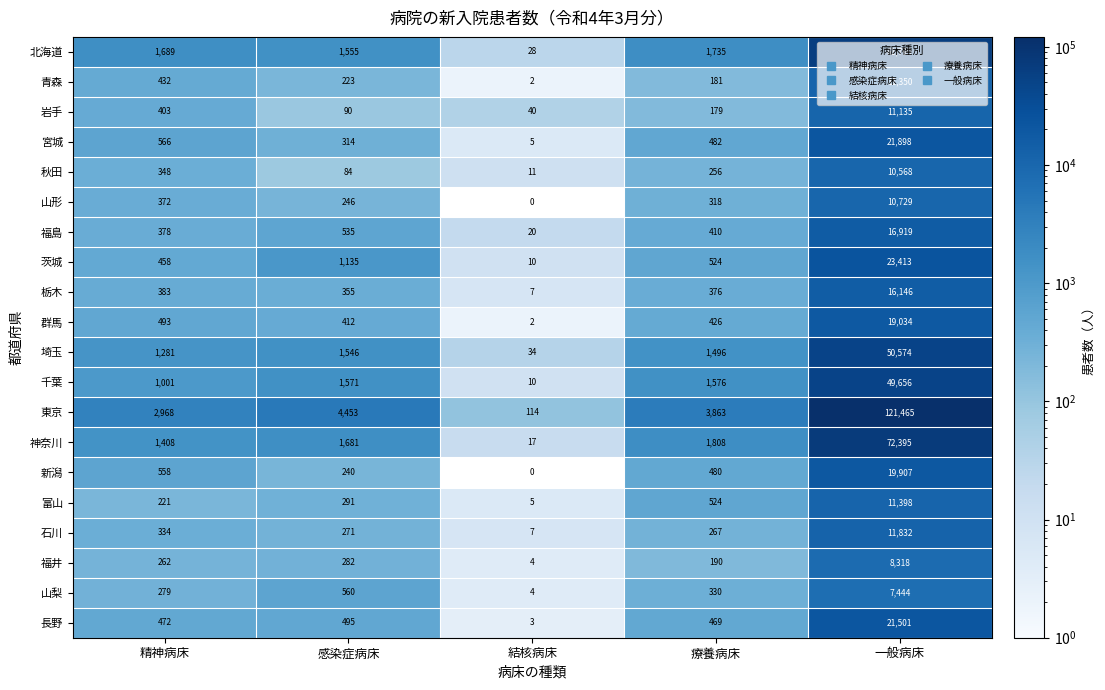

What is the total value across all series at 精神病床?

14306